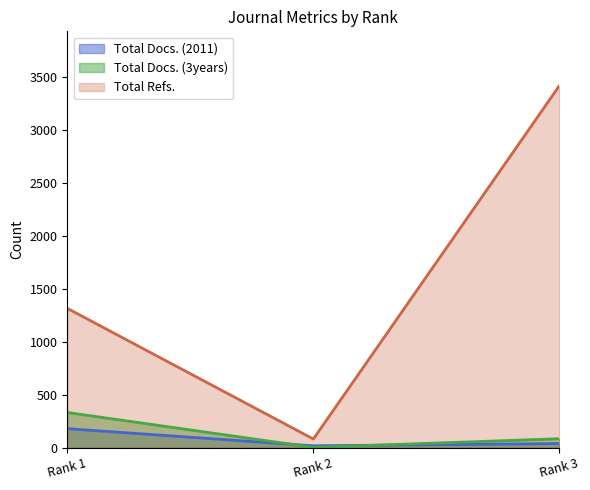

What is the difference between the highest and lowest values at Rank 2?

79